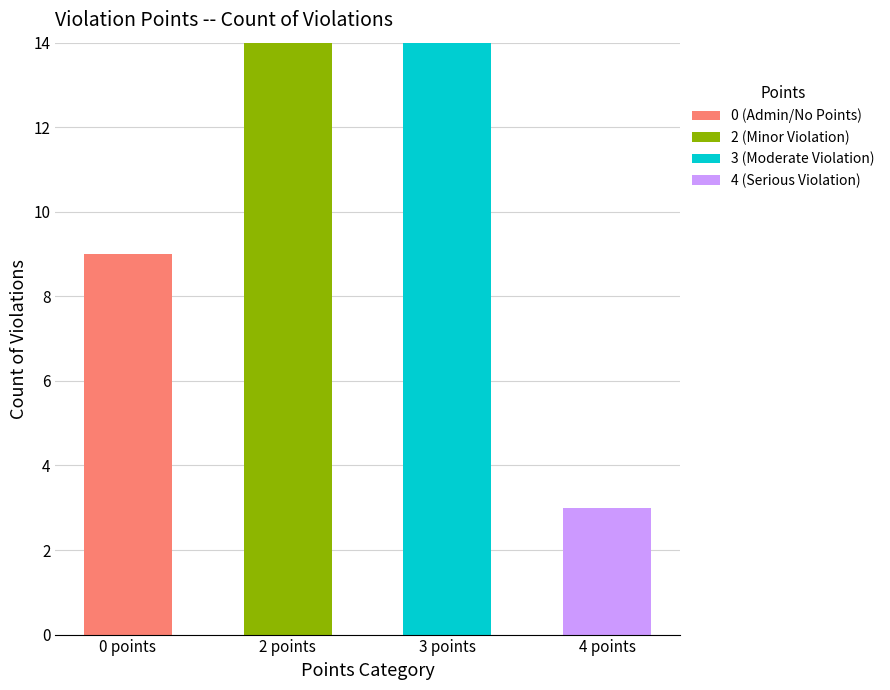

What is the total value across all series at 2 points?

14